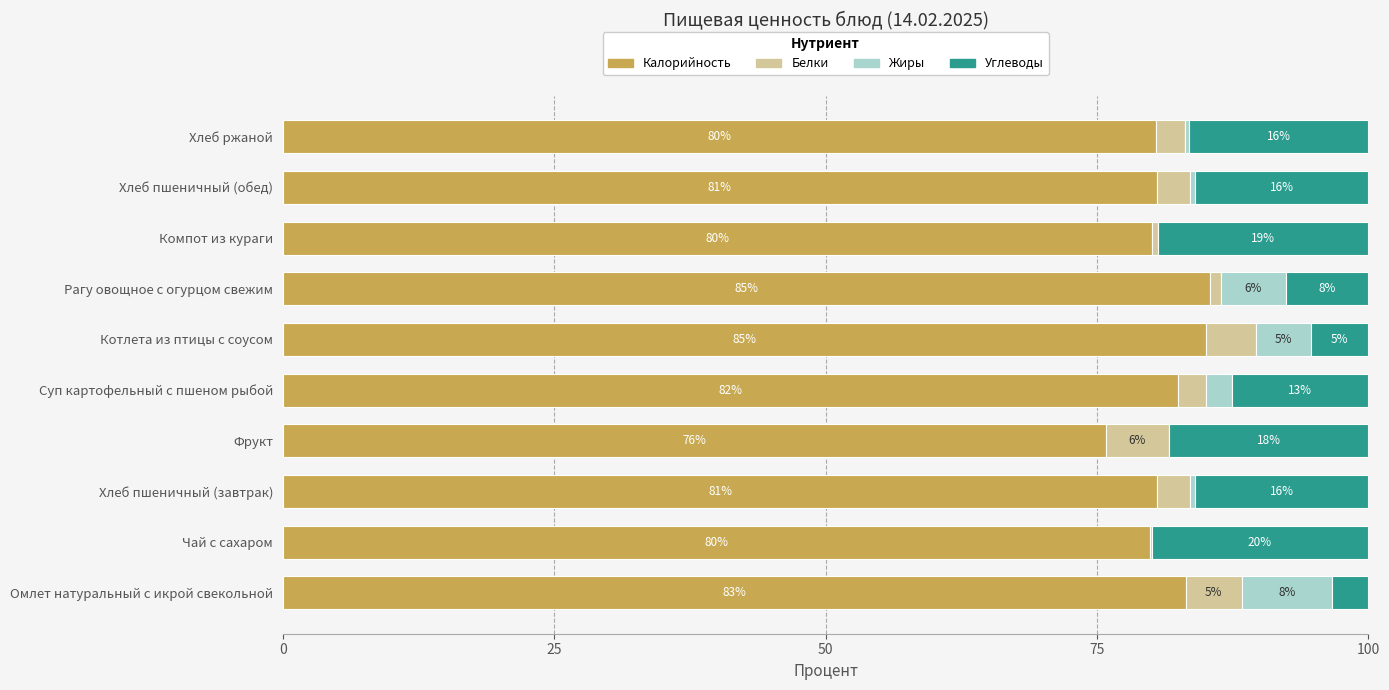

What is the total value across all series at Хлеб пшеничный (завтрак)?

100.0